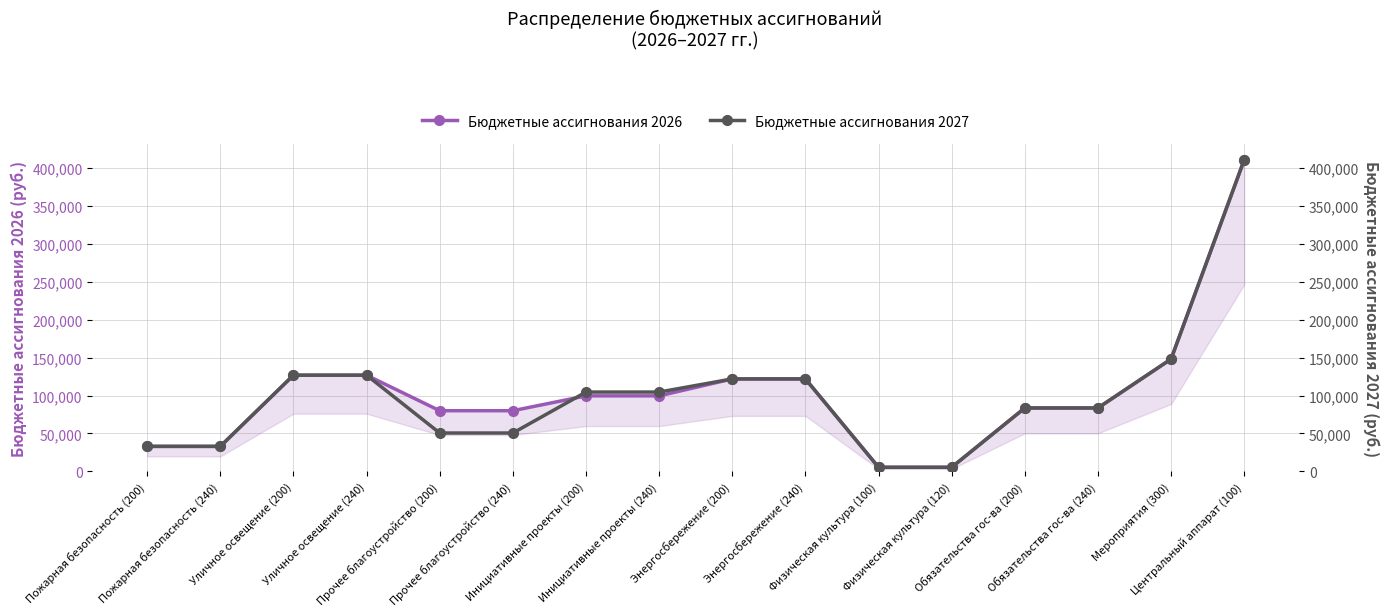

What is the difference between the Бюджетные ассигнования 2027 values at Физическая культура (100) and Уличное освещение (240)?

121520.0